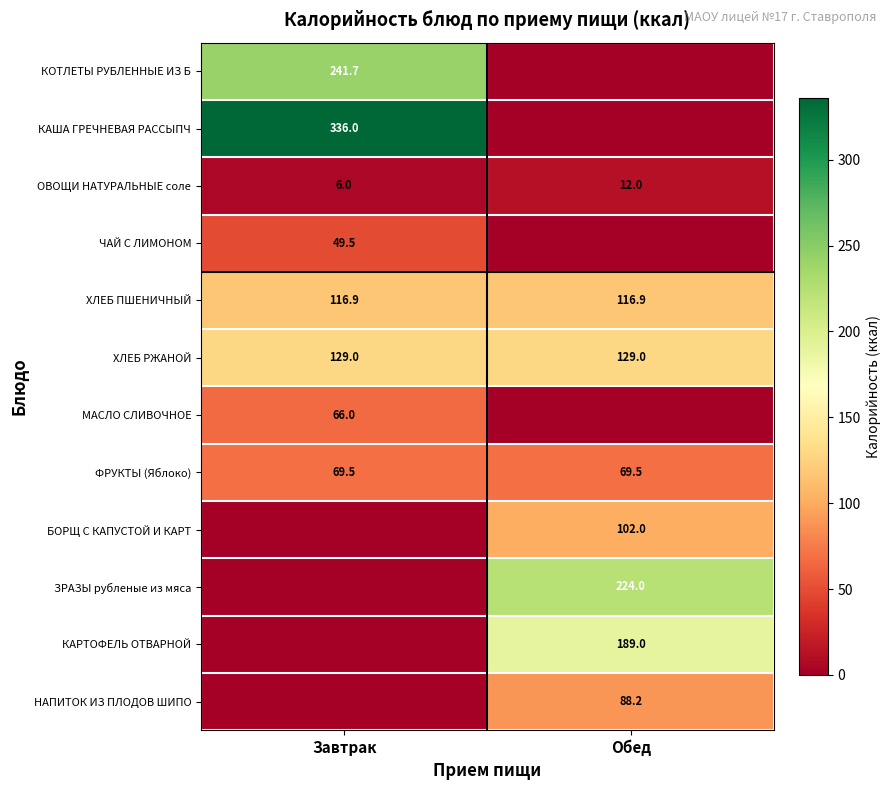

True or false: КОТЛЕТЫ РУБЛЕННЫЕ ИЗ Б has a value of 241.7 at Завтрак.

True